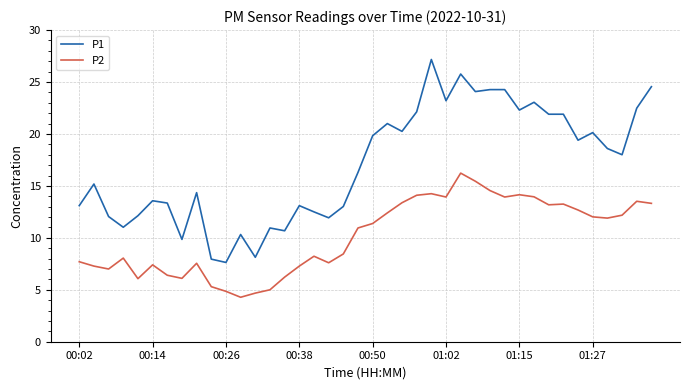

Which series has the largest range (max minus min)?

P1